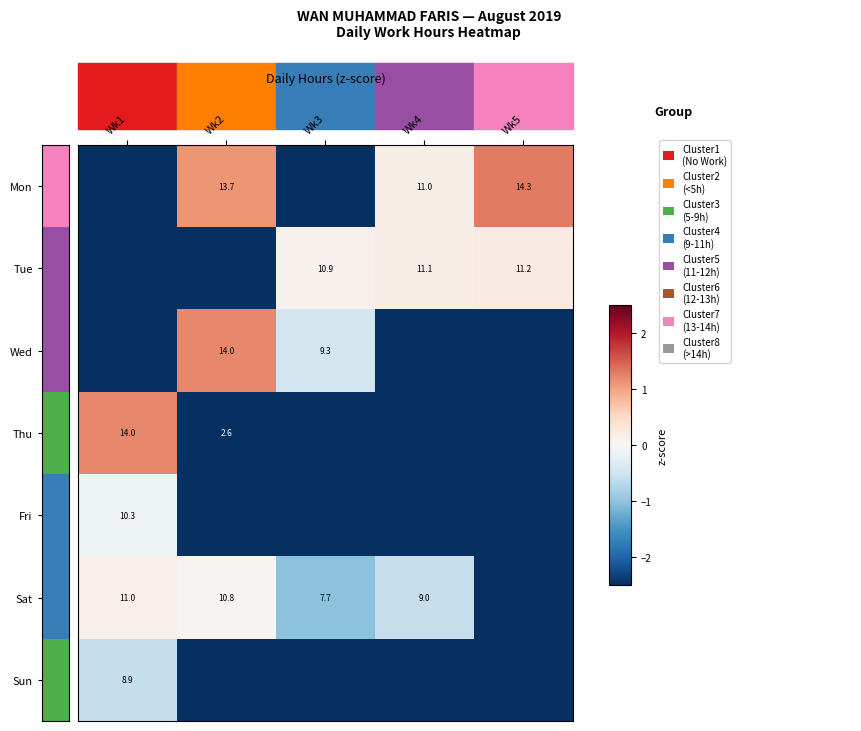

The value of Fri at Wk2 is -3.8. True or false?

True